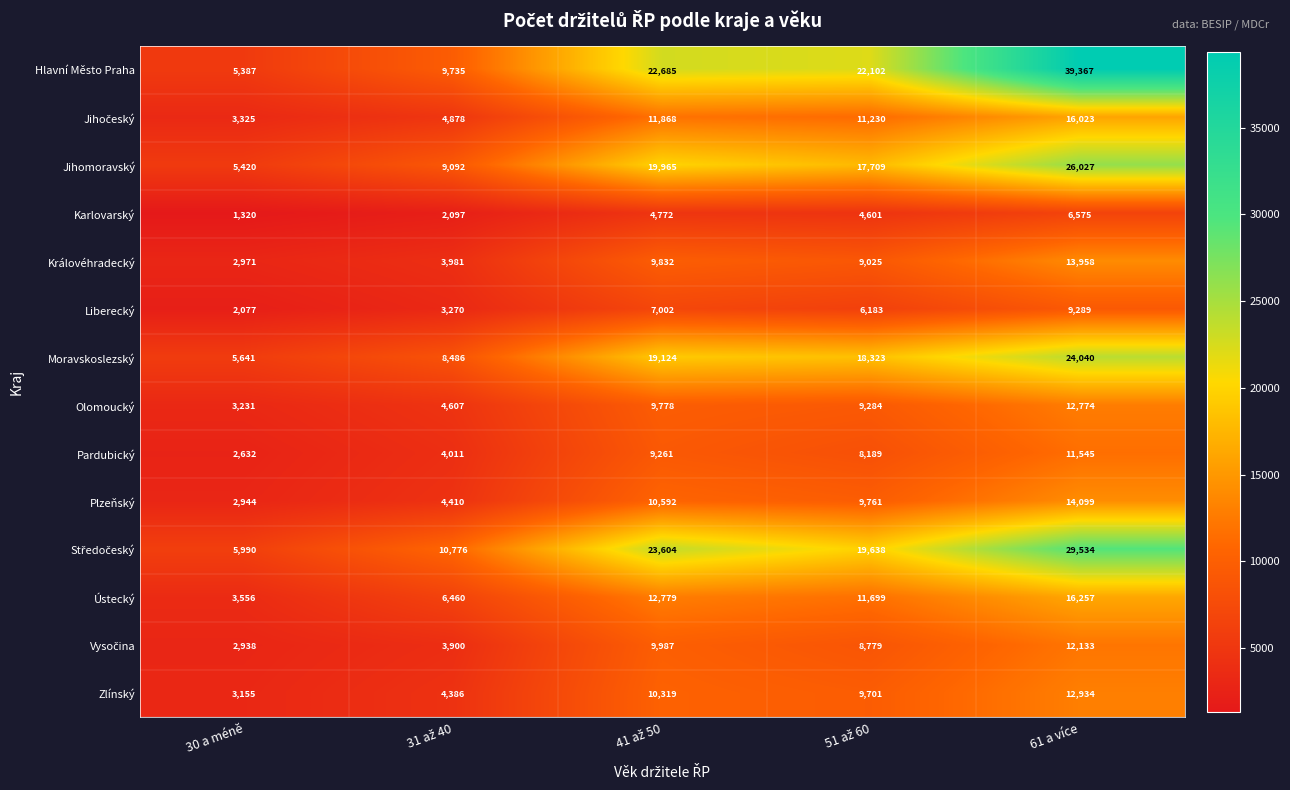

What is the difference between the maximum and minimum values in the Olomoucký series?

9543